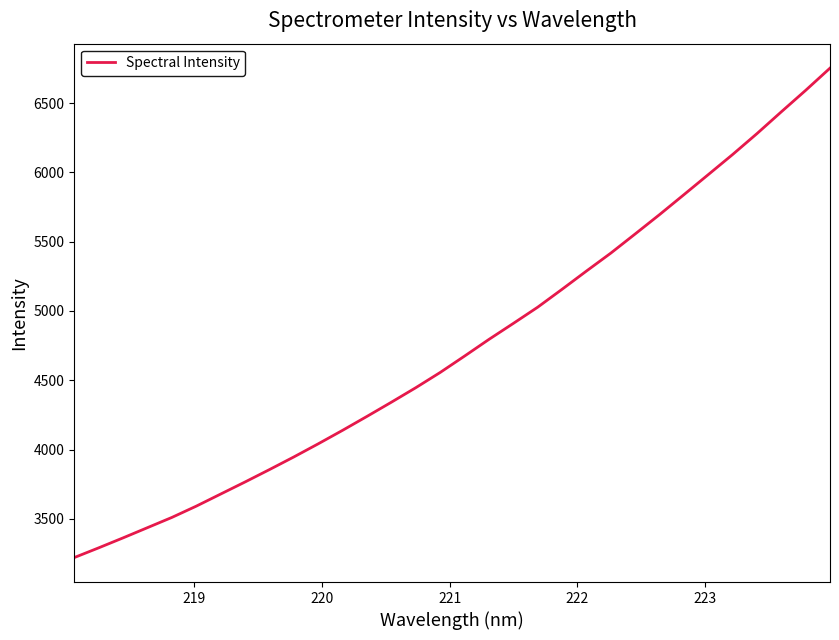

What is the difference between the maximum and minimum values?

3530.8